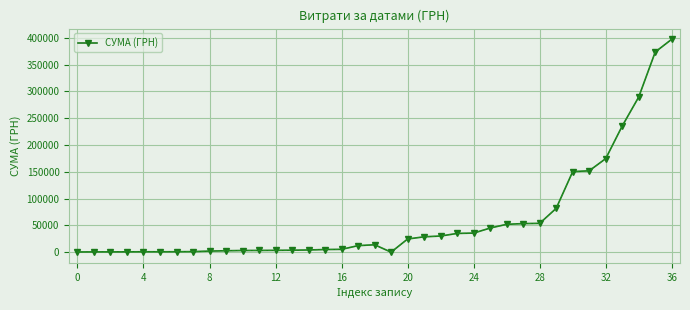

True or false: there are more than 0 points higher than both neighbors.

True